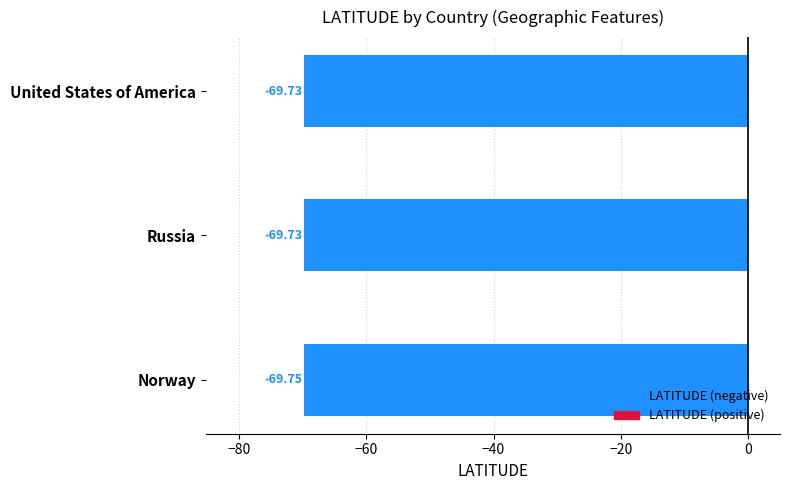

What is the average value?

-69.7